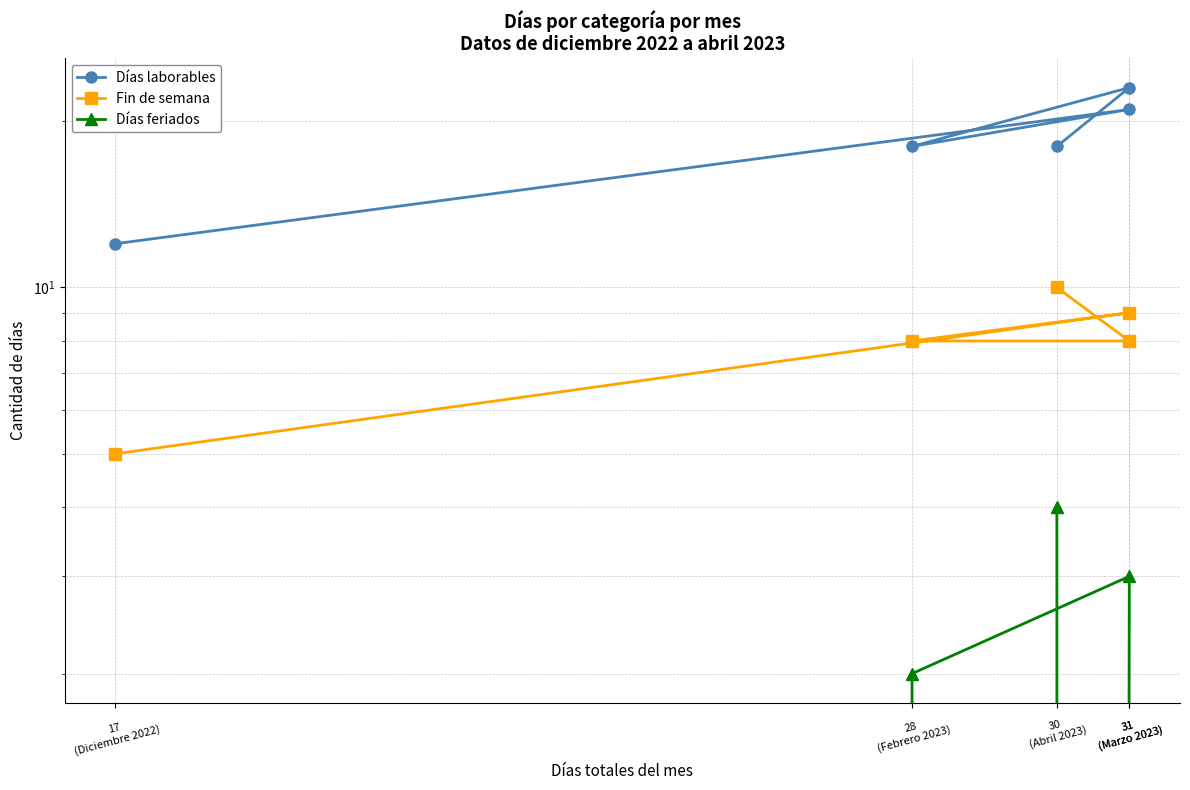

Which series has the largest total across all categories?

Días laborables